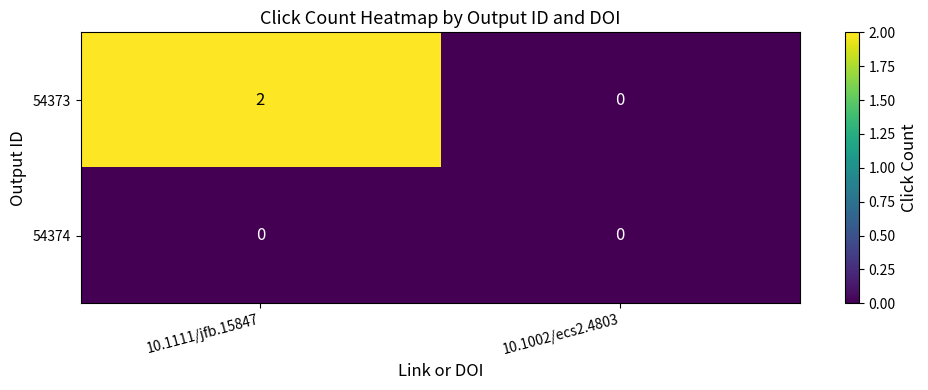

Between 10.1111/jfb.15847 and 10.1002/ecs2.4803, which series saw the biggest shift?

54373